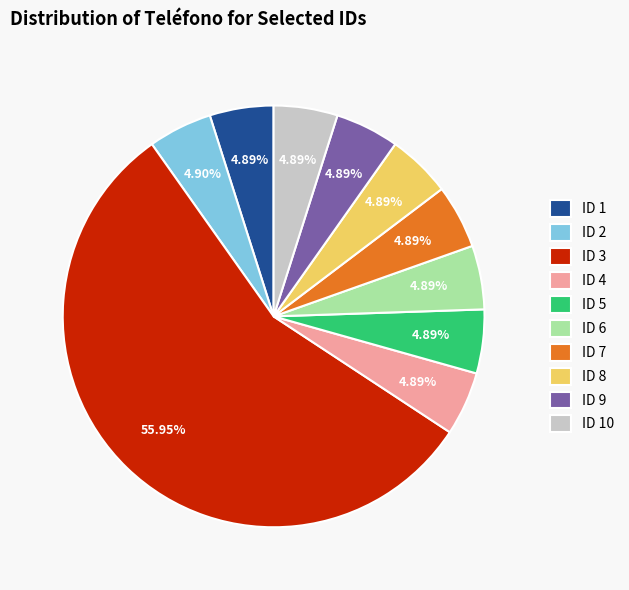

Is the sum of ID 1 and ID 2 greater than half?

No